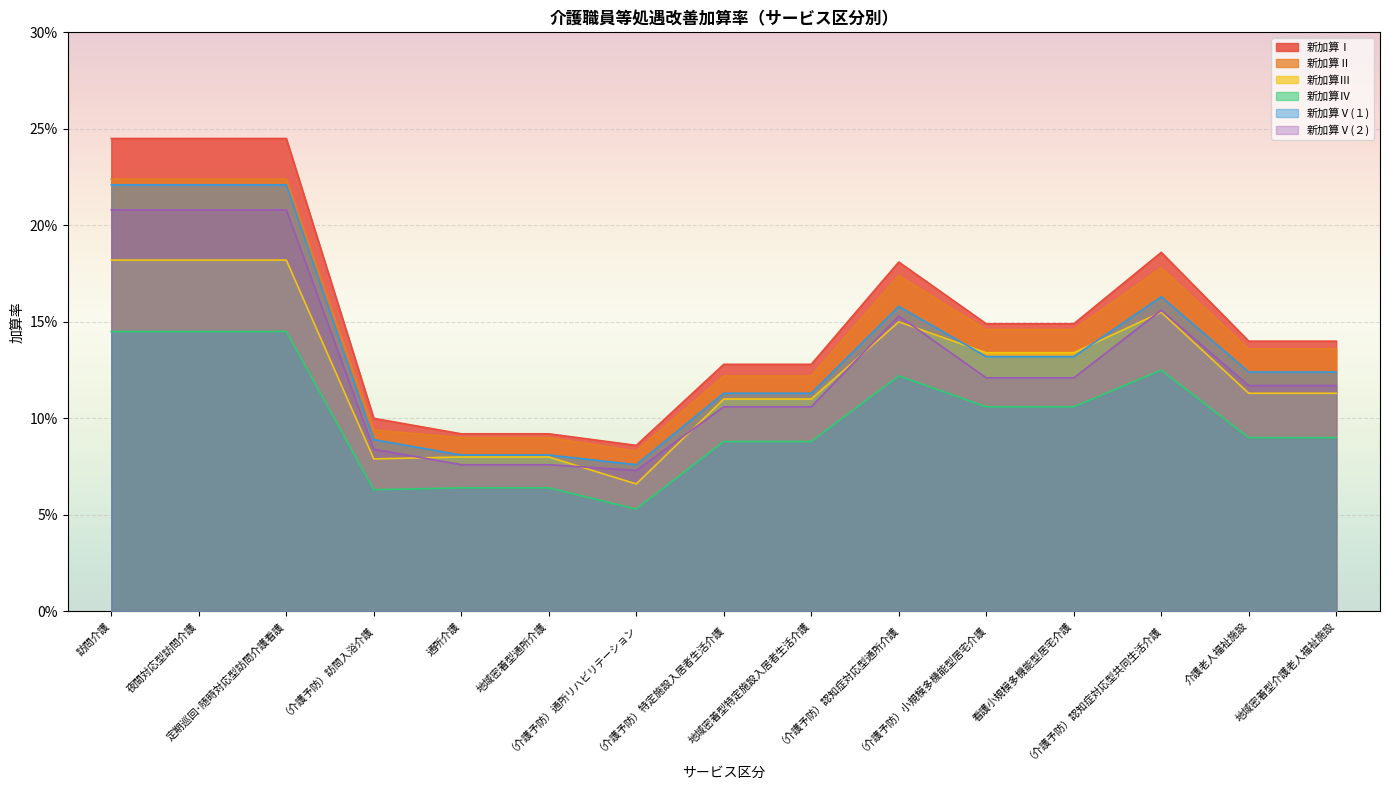

How many data points does each series have?

15